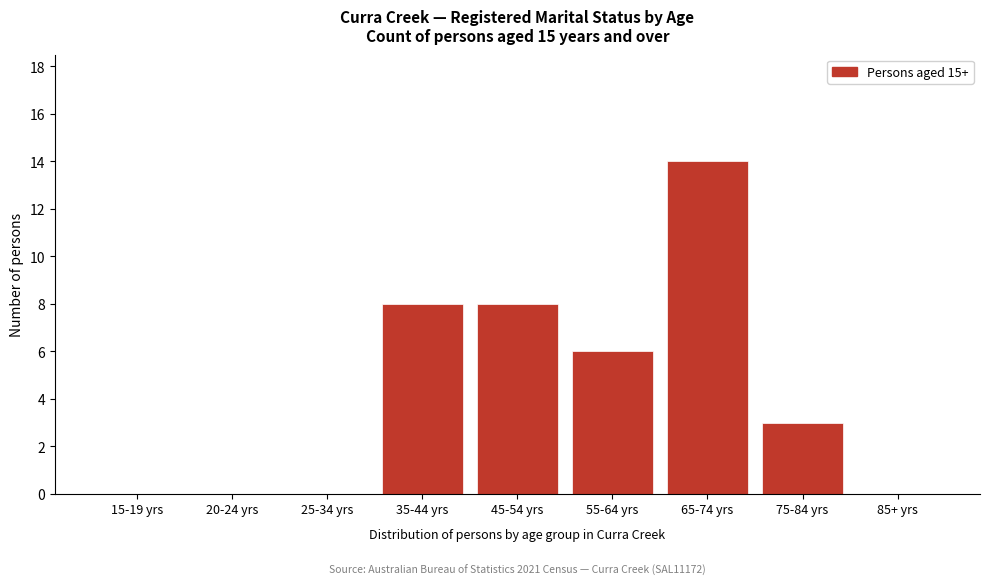

Reading left to right, transcribe all the data shown in this chart.

15-19 yrs=0	20-24 yrs=0	25-34 yrs=0	35-44 yrs=8	45-54 yrs=8	55-64 yrs=6	65-74 yrs=14	75-84 yrs=3	85+ yrs=0